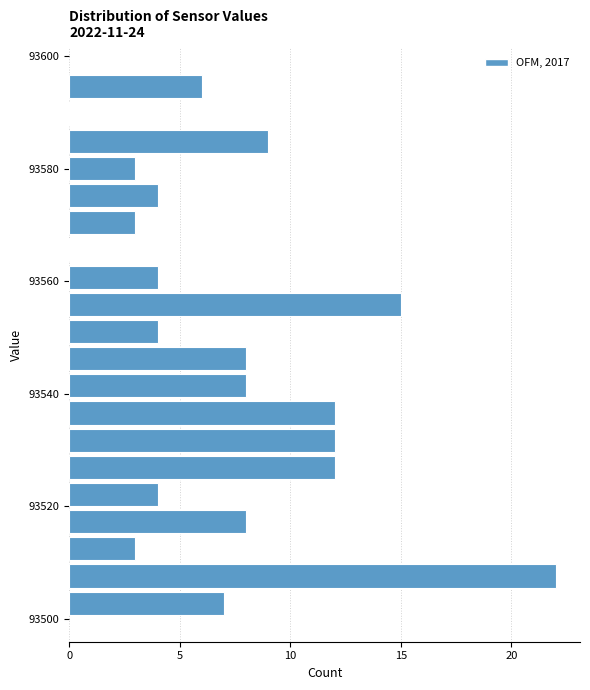

Around what value on the y-axis is the longest bar? Give the approximate position of its centre, as read against the axis.

93508